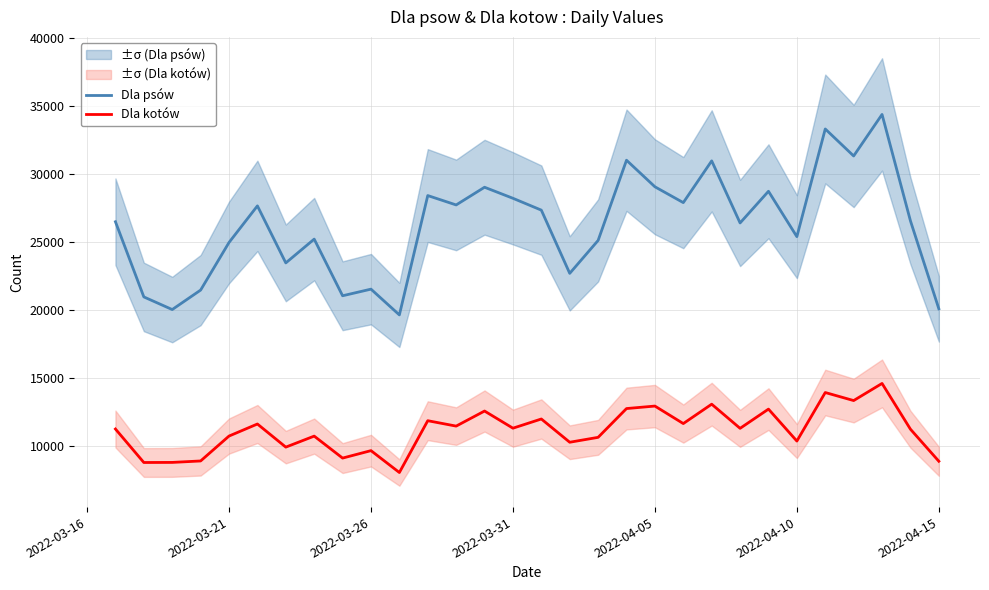

What is the minimum value for Dla psów?

19649